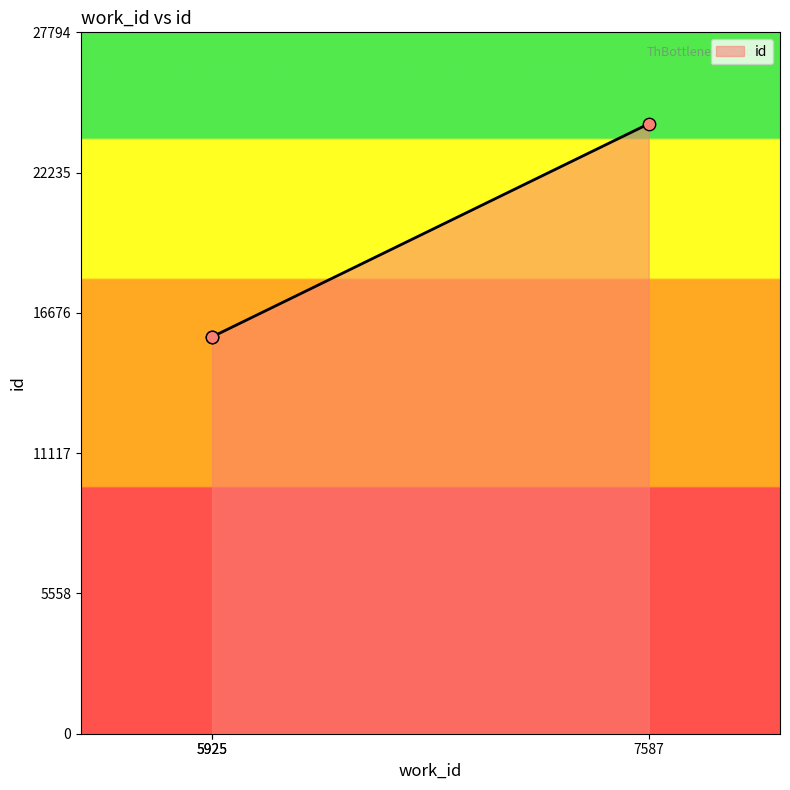

Between 5925 and 5925, which is larger?

5925